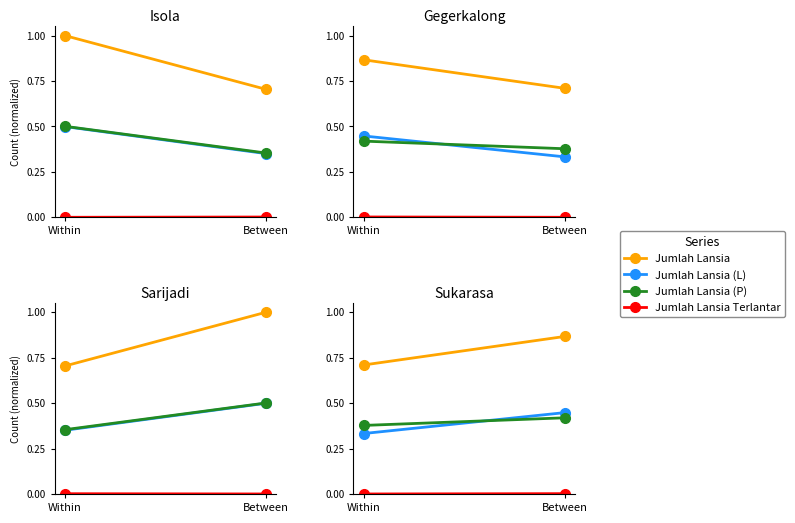

Which series has the largest range (max minus min)?

Jumlah Lansia